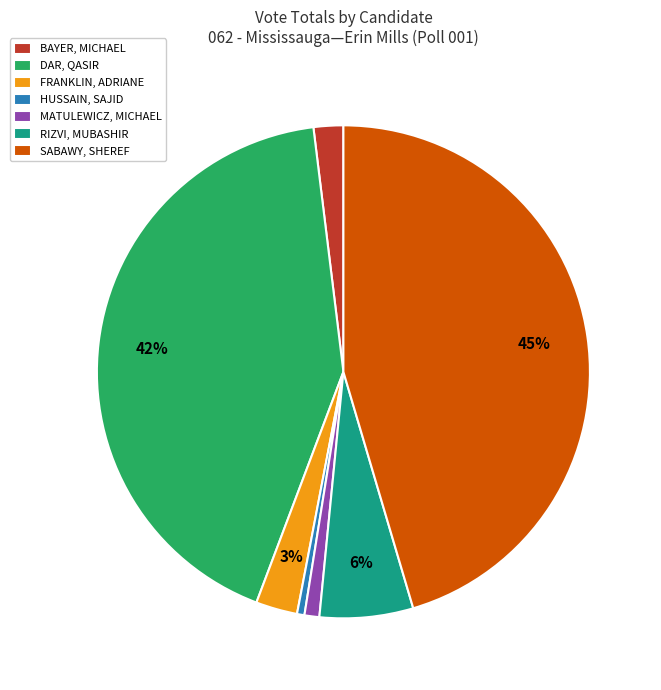

Which slice is the largest?

SABAWY, SHEREF